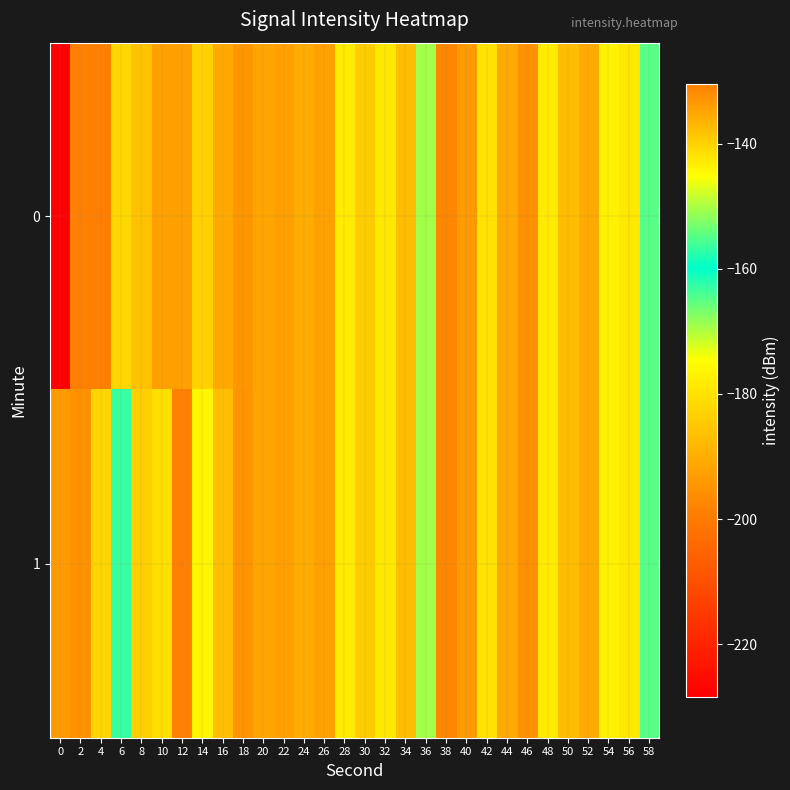

Between 30 and 40, which is larger?

40